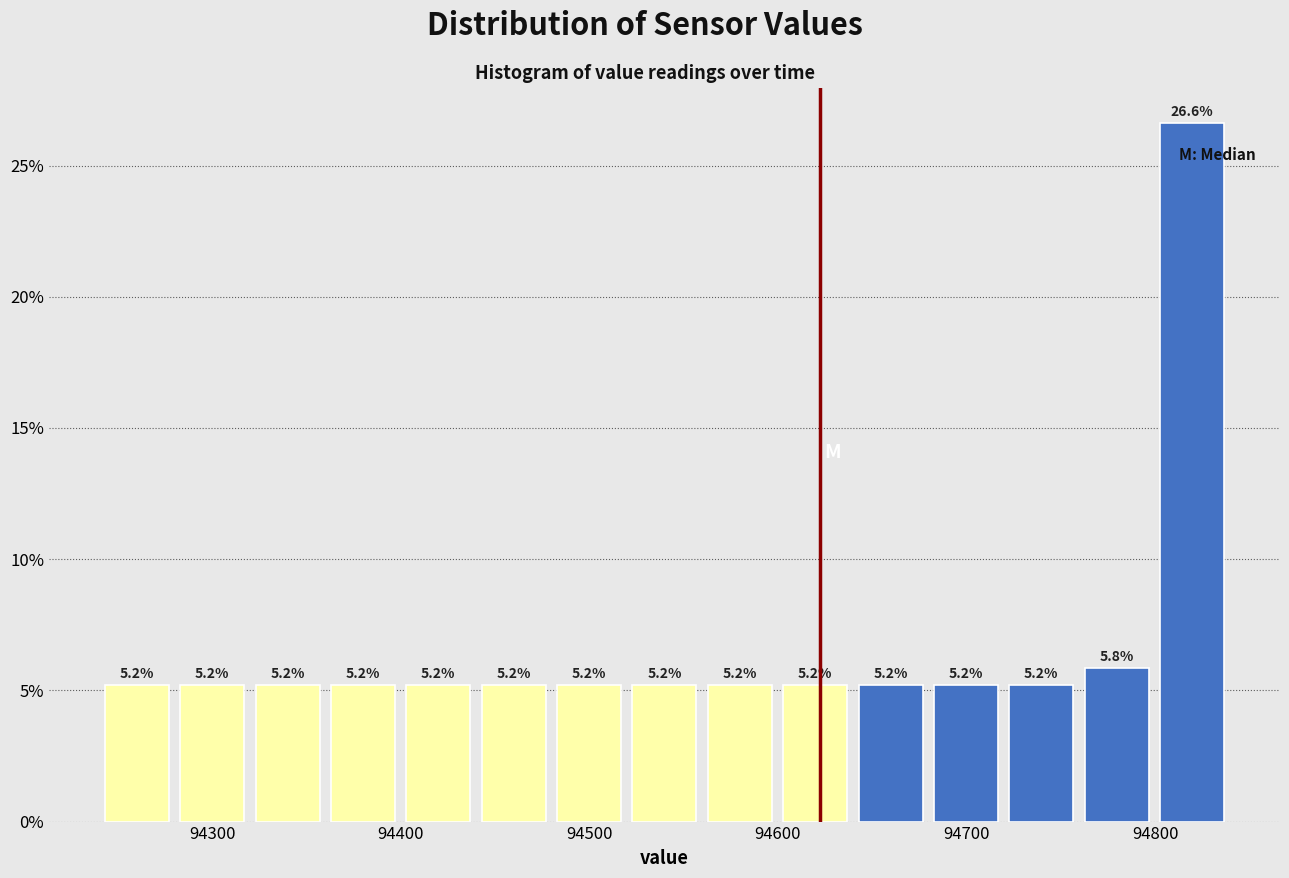

Read against the x-axis, roughly where is the centre of the tallest bar?

94820